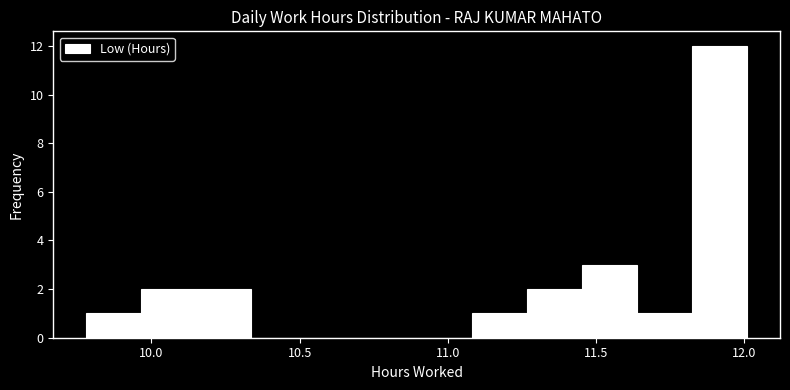

Read against the x-axis, roughly where is the centre of the tallest bar?

11.90